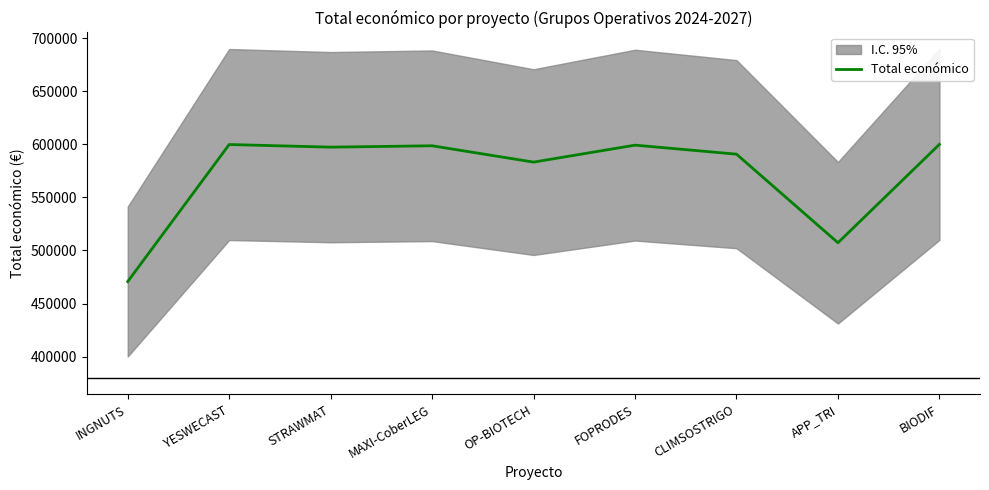

The value at FOPRODES is 599211. True or false?

True